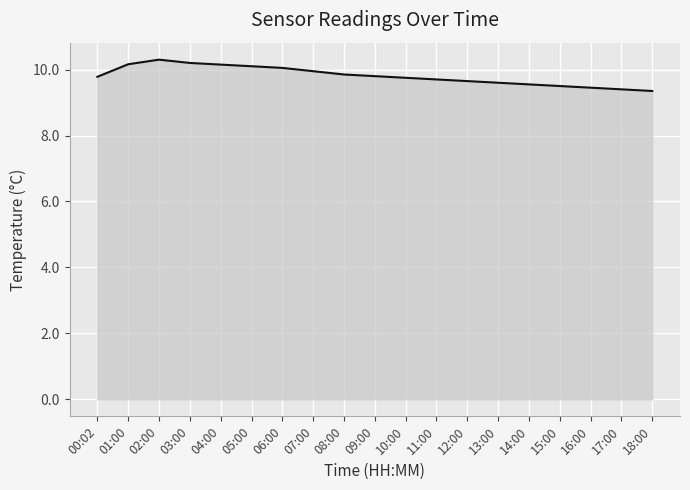

What is the greatest value displayed?

10.3